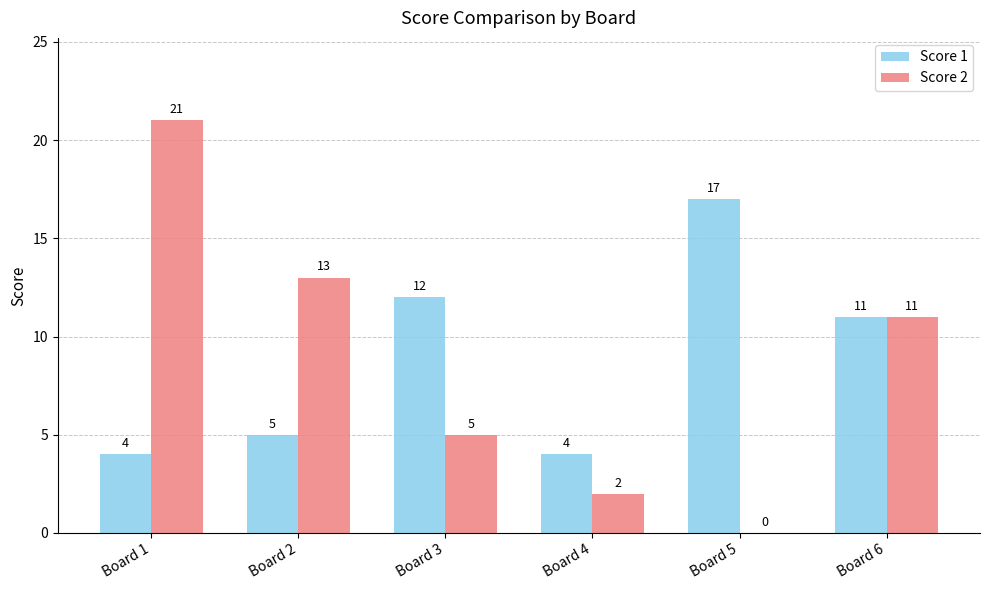

Reading right to left, list all the values displayed in this chart.

Score 1: 11	17	4	12	5	4
Score 2: 11	0	2	5	13	21